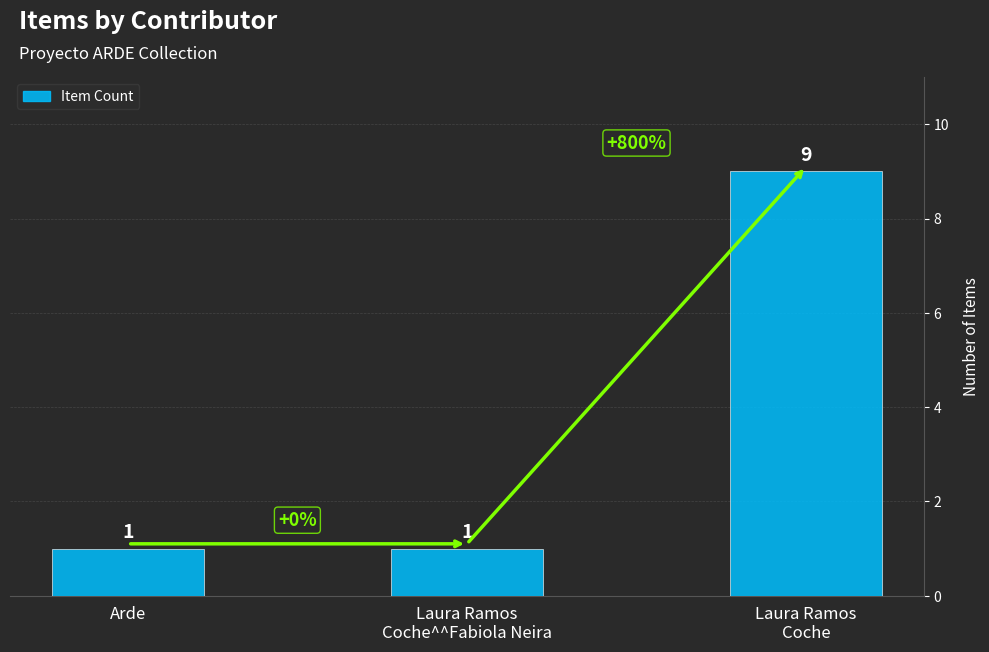

Reading left to right, transcribe all the data shown in this chart.

Arde=1	Laura Ramos
Coche^^Fabiola Neira=1	Laura Ramos
Coche=9